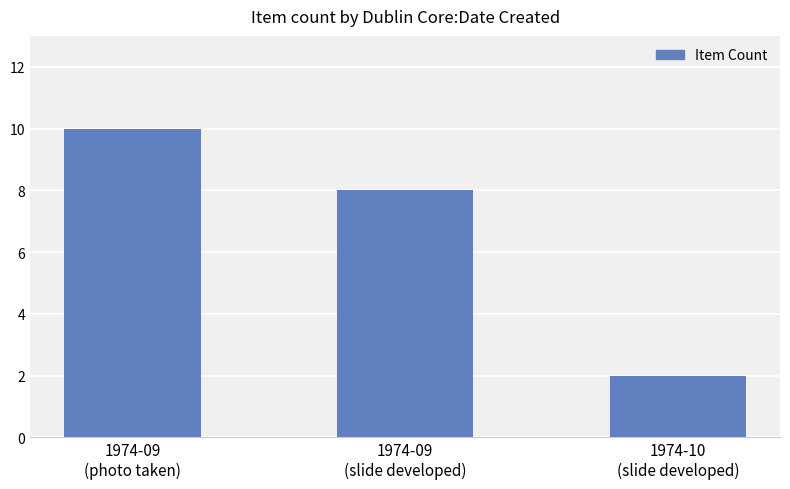

What is the minimum value shown in the chart?

2